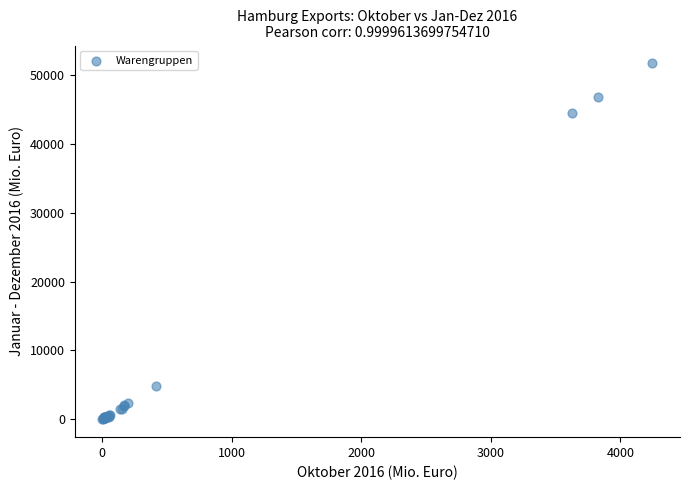

What Y value in the scatter plot is closest to 25837?

44439.5